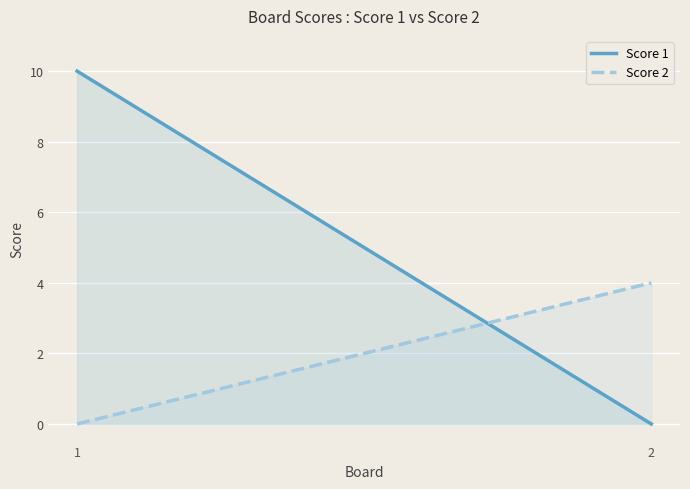

What is the greatest value displayed?

10